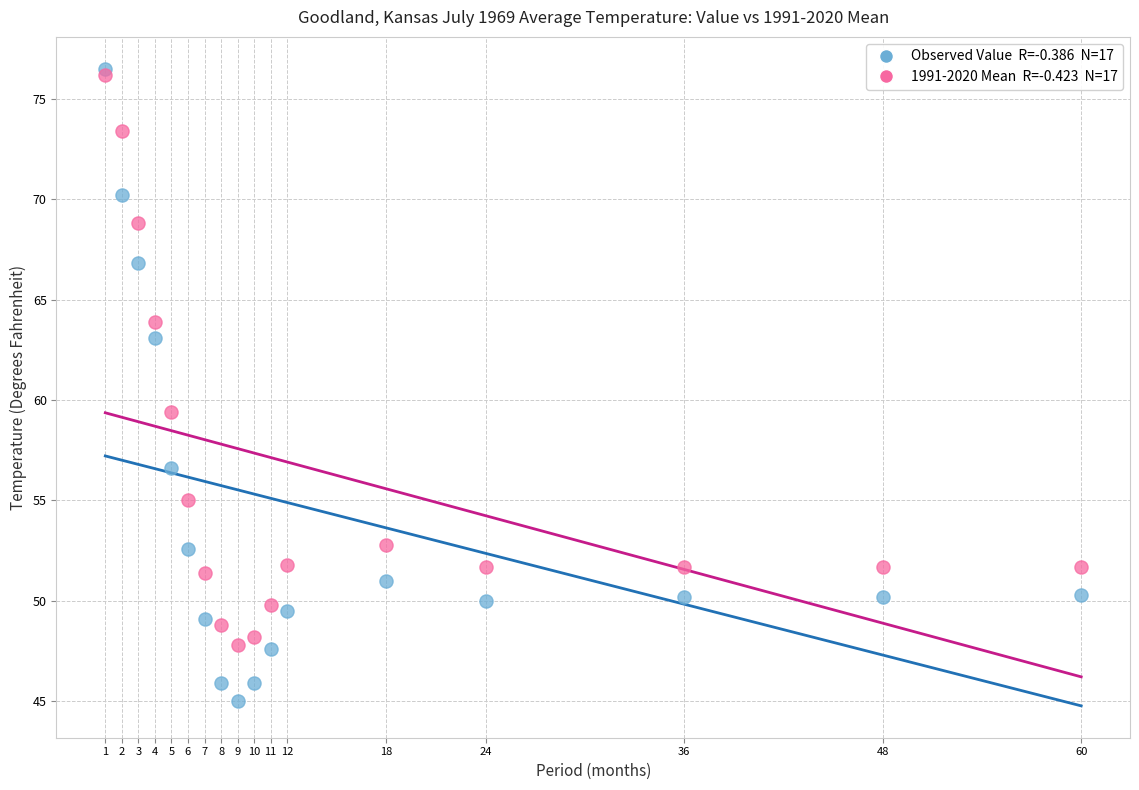

Across all series, what Y value is closest to 60?

59.4